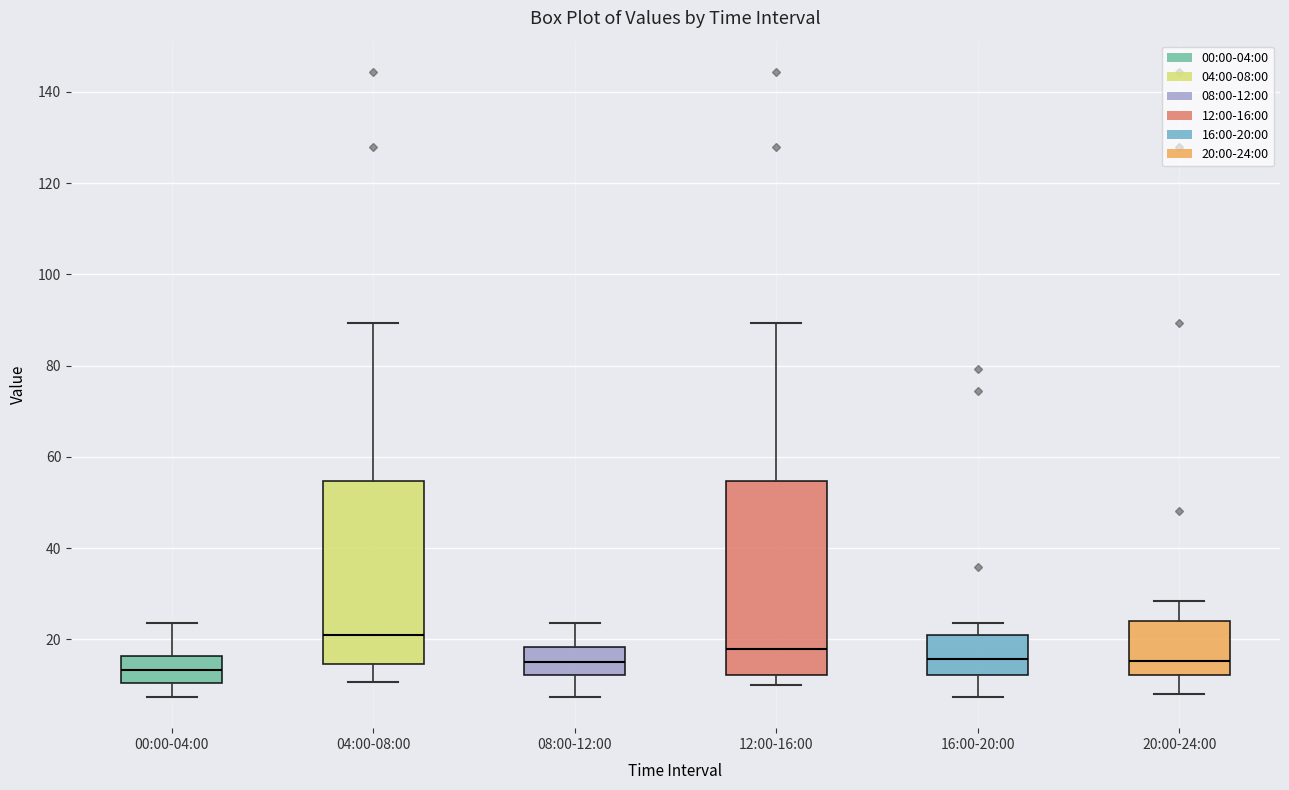

Which box is the tallest, from its lower edge to its upper edge?

12:00-16:00